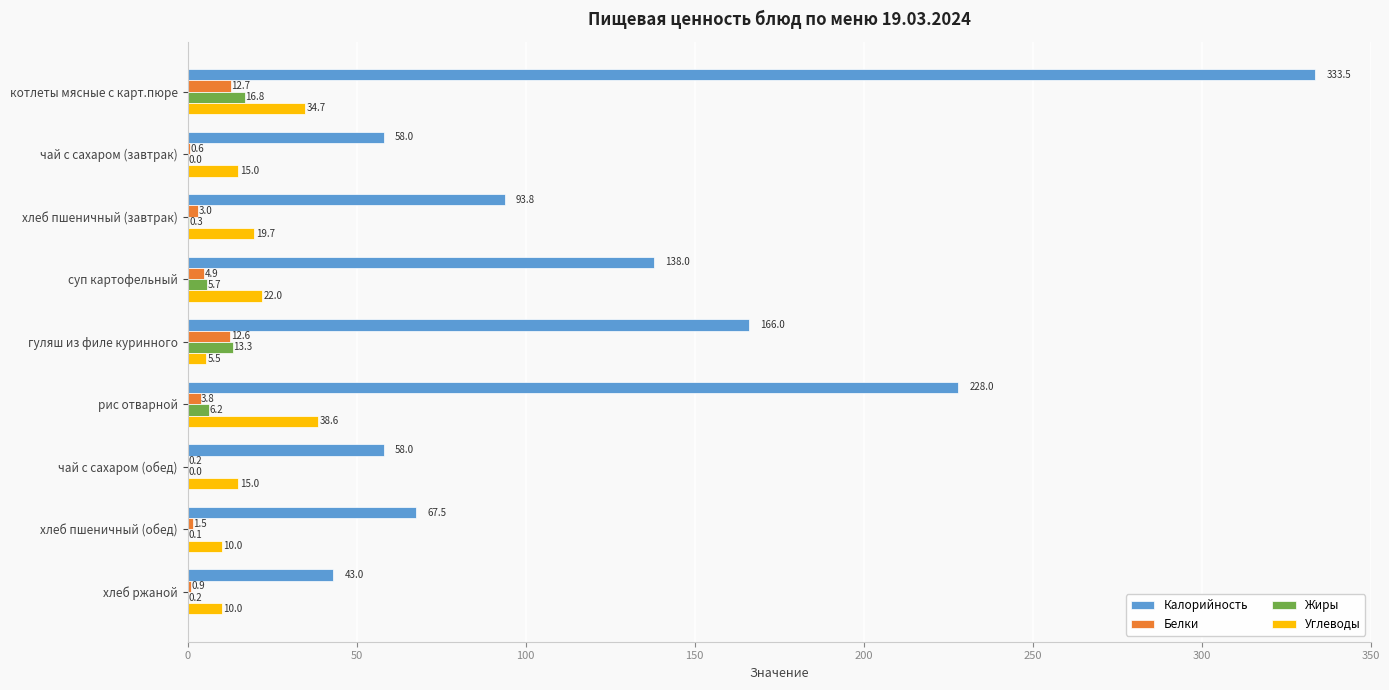

The value of Углеводы at чай с сахаром (обед) is 15.0. True or false?

True